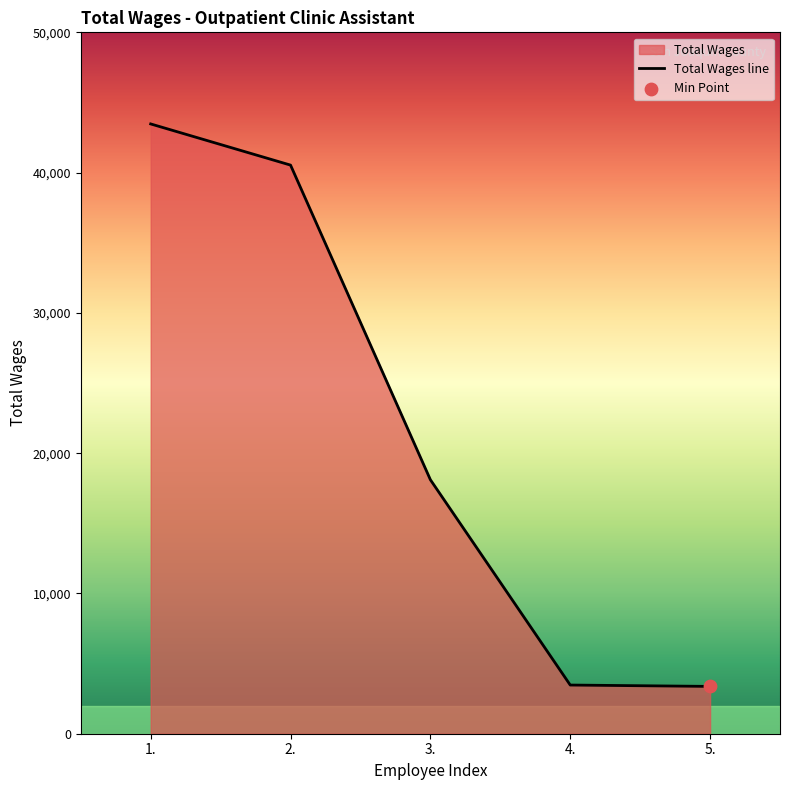

Between 2. and 4., which is larger?

2.